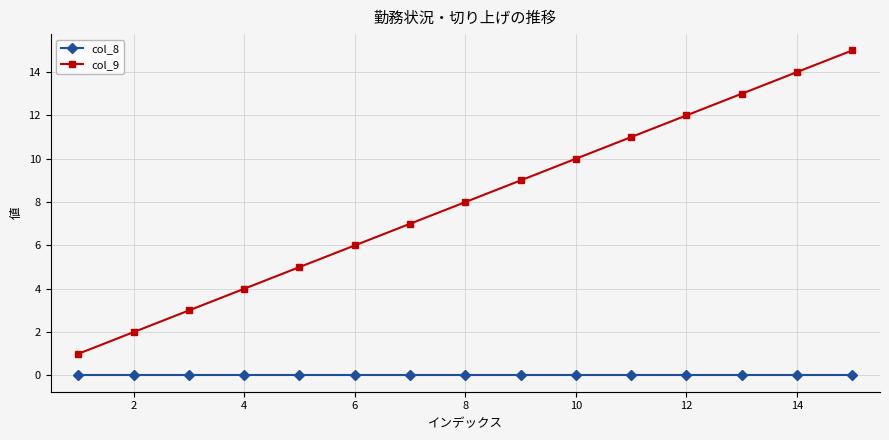

List the series in order of their overall mean, lowest first.

col_8, col_9